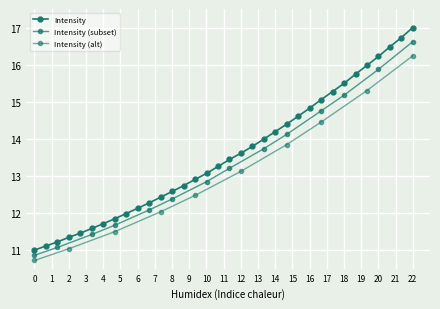

The chart shows a value of 9.6 at 221.8812. True or false?

False